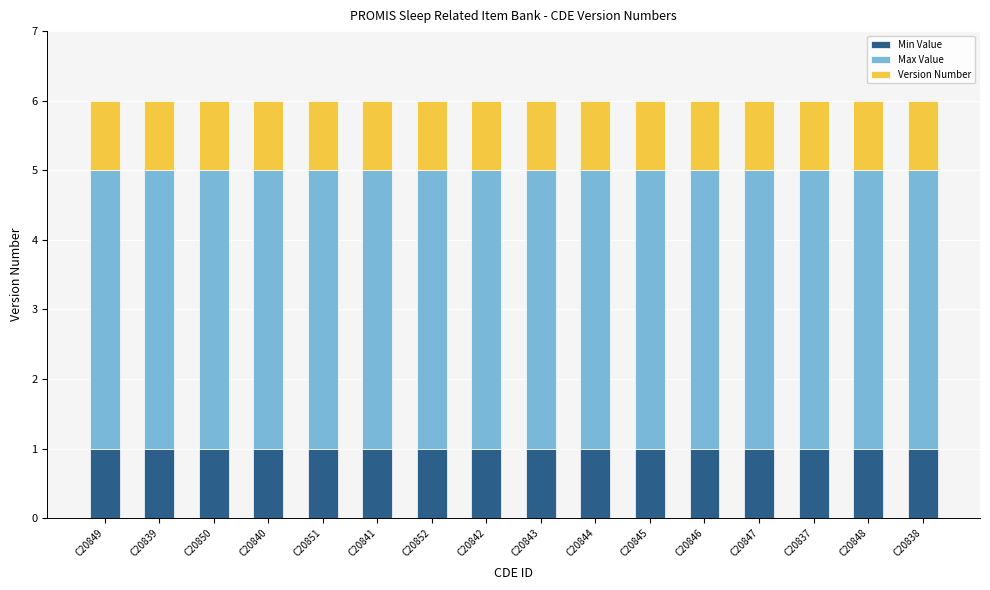

What is the sum of all Min Value values?

16